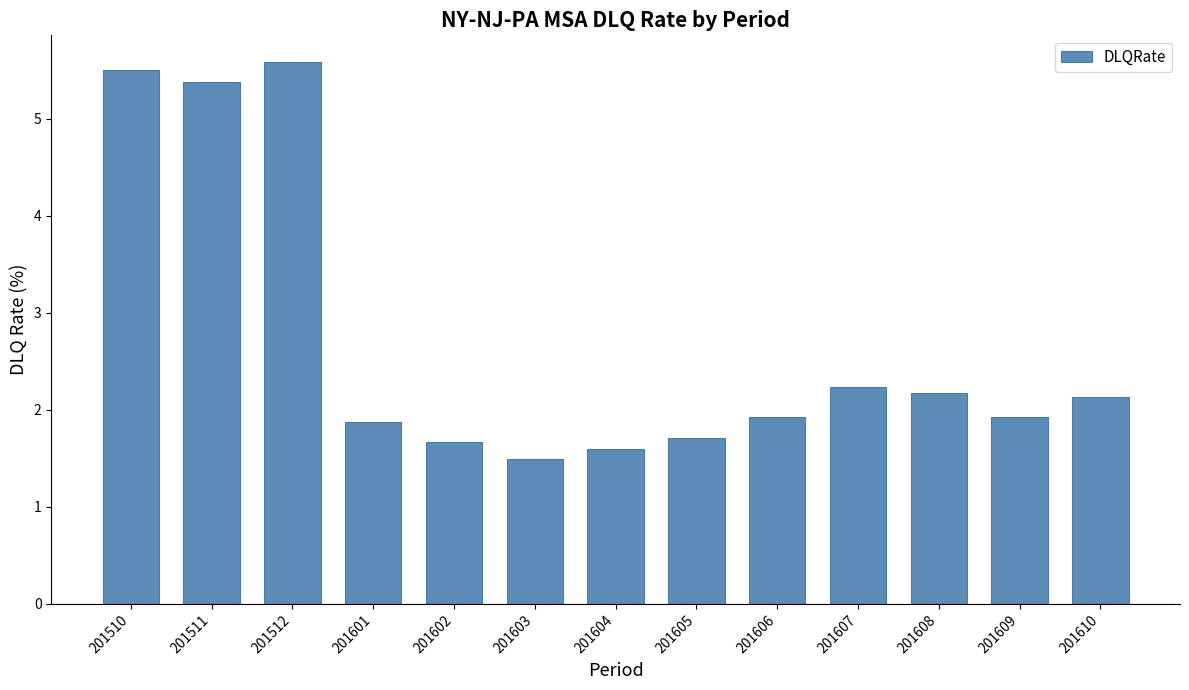

At which category does the chart reach its peak across all series?

201512